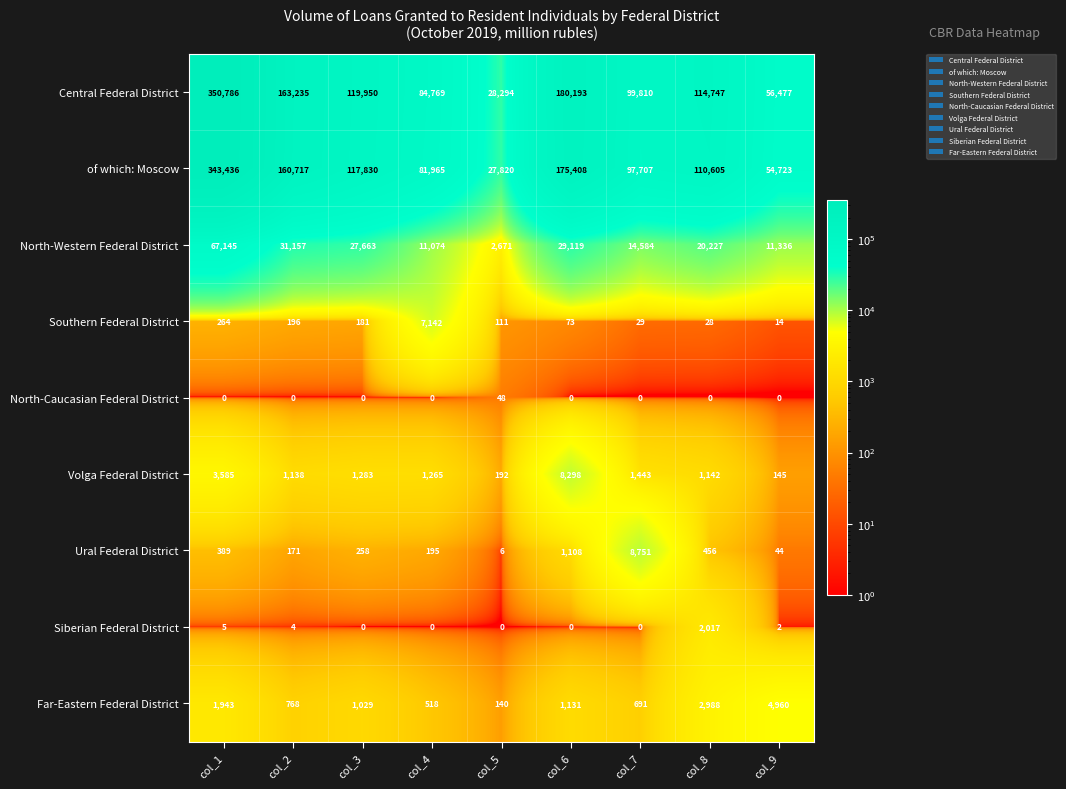

What is the total value across all series at col_9?

127701